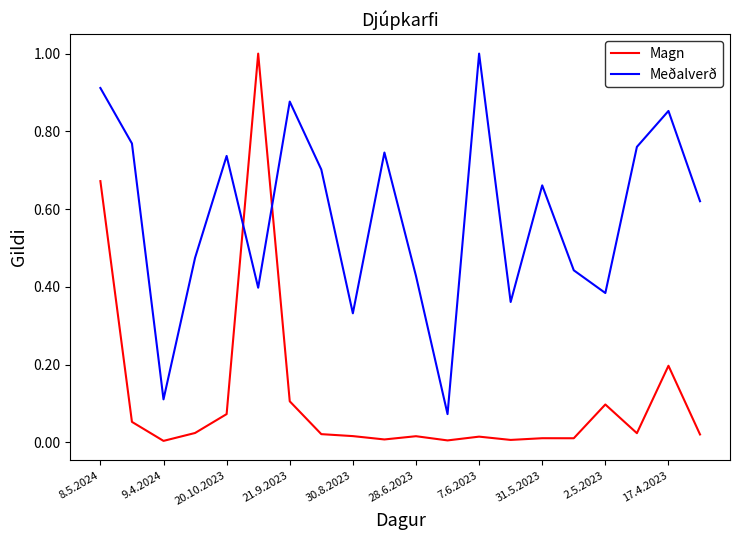

What is the maximum value shown in the chart?

1.0